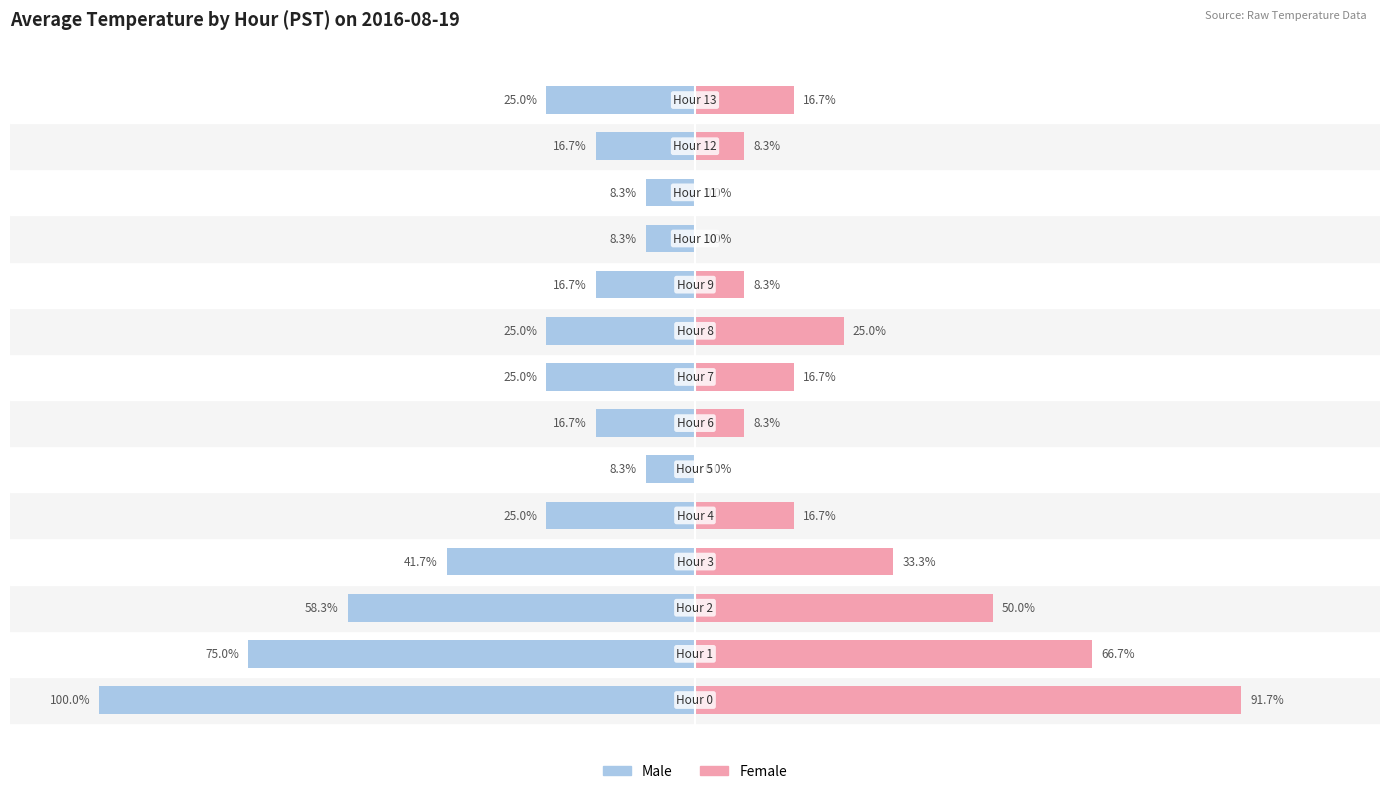

What position from the right is 11?

3